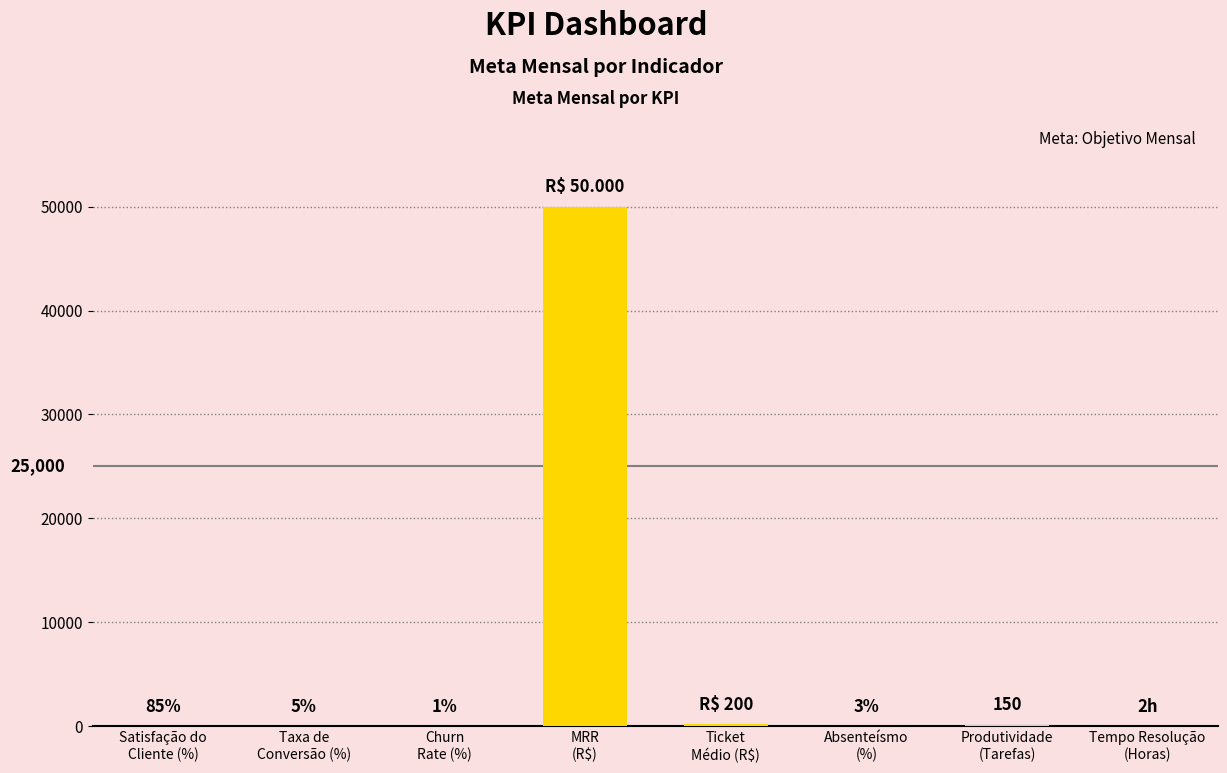

Where does the data first go above 2?

MRR
(R$)